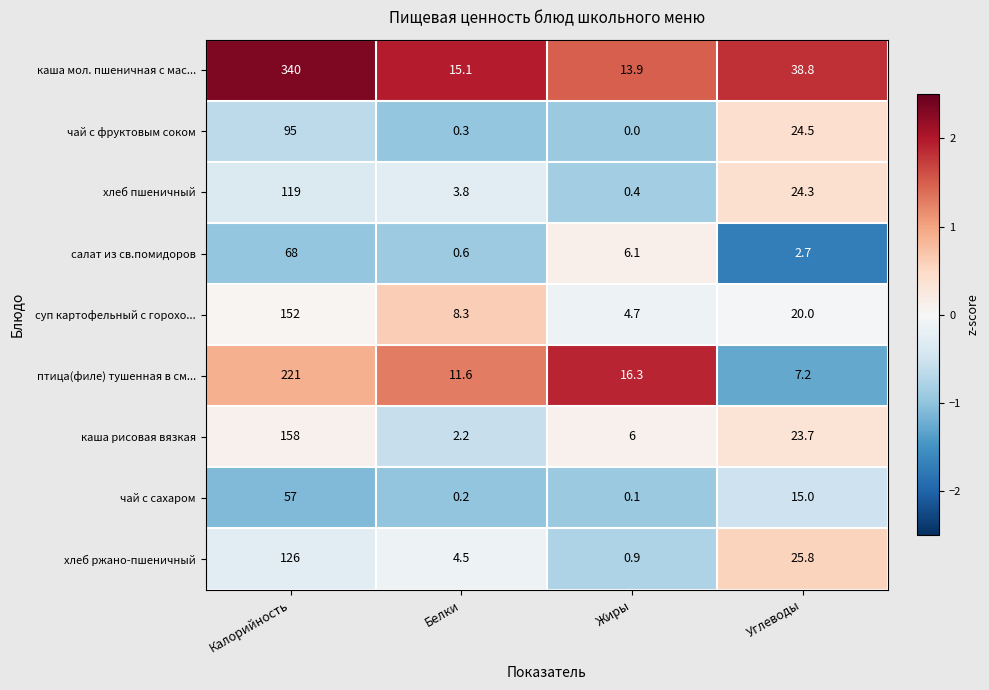

Which series has the largest range (max minus min)?

каша мол. пшеничная с мас...